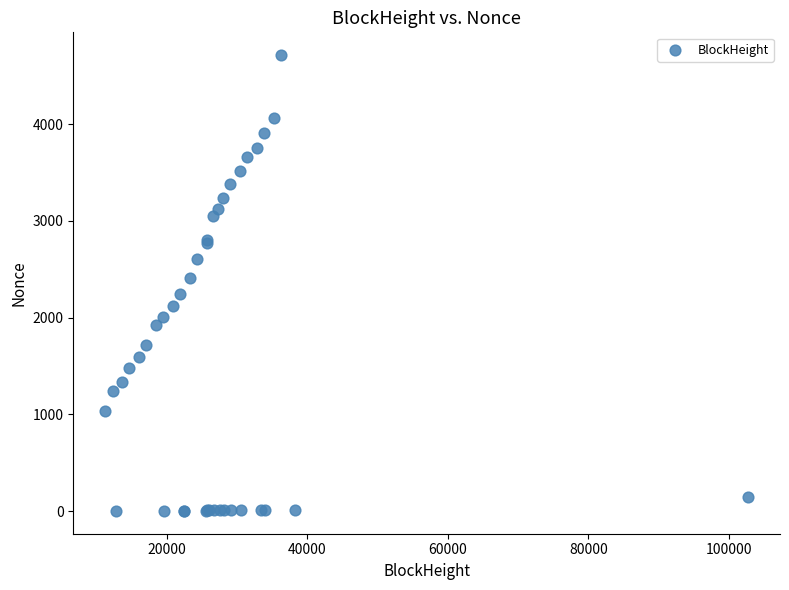

What Y value in the scatter plot is closest to 2357?

2413